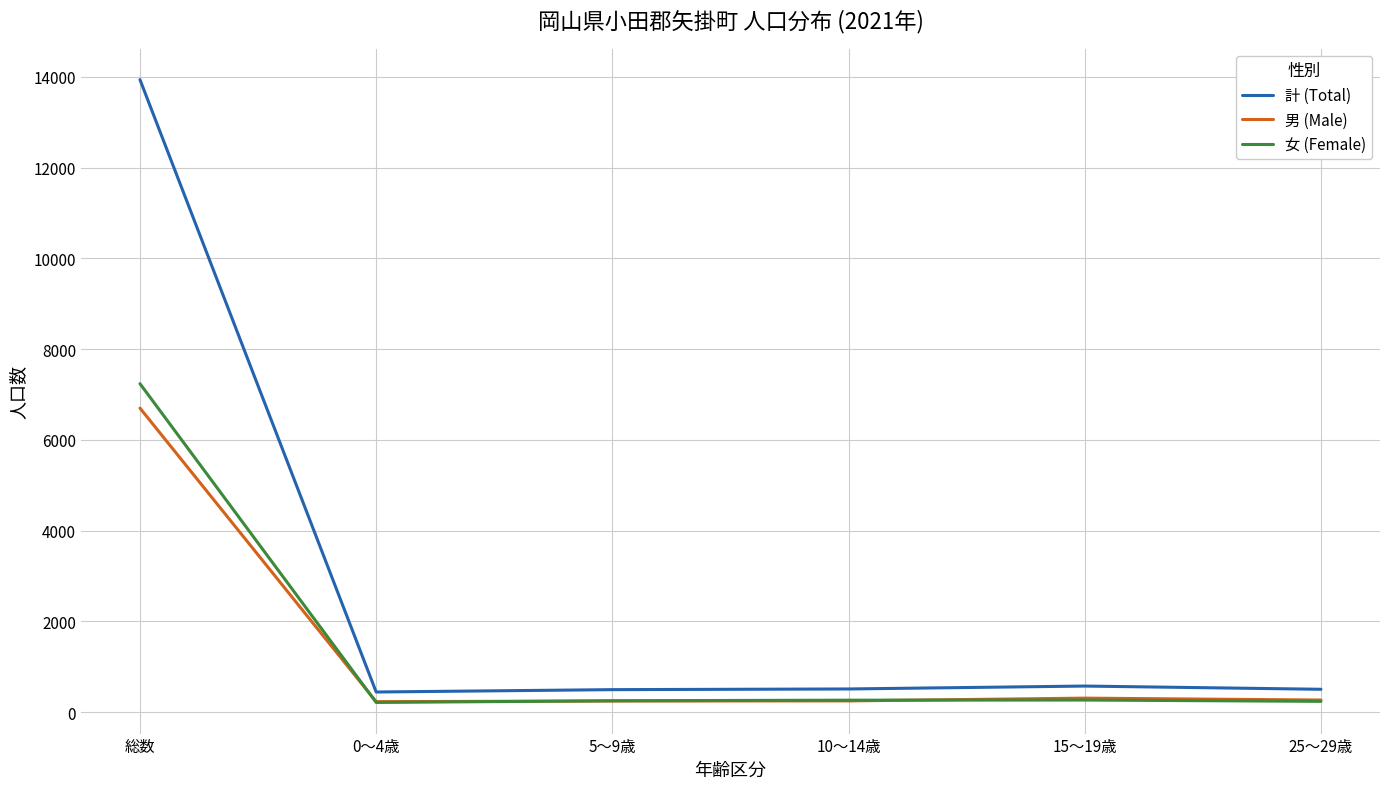

In 女 (Female), how many points are higher than both neighbors (excluding endpoints)?

1